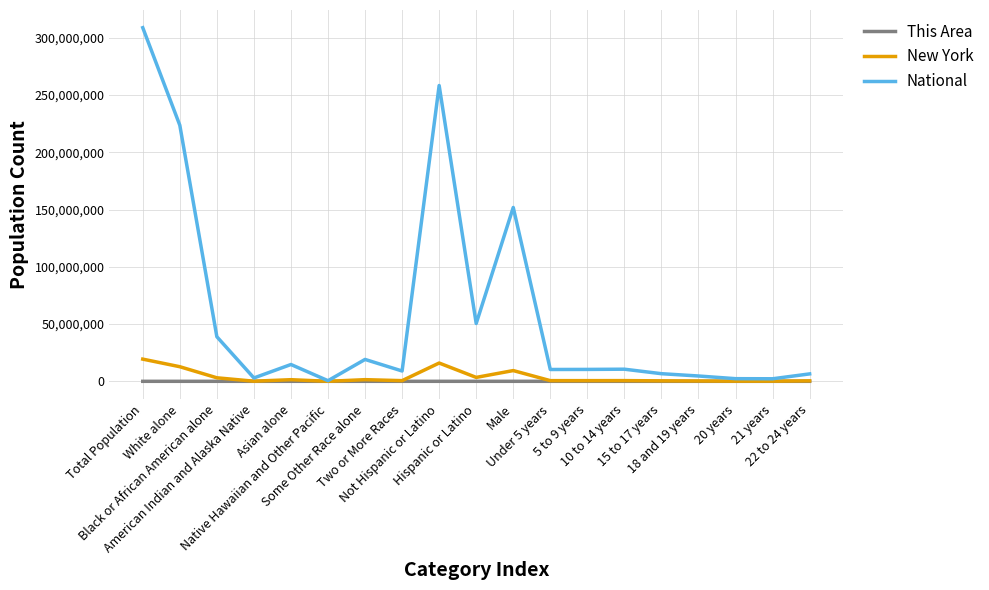

What is the difference between the New York values at Asian alone and Some Other Race alone?

21319